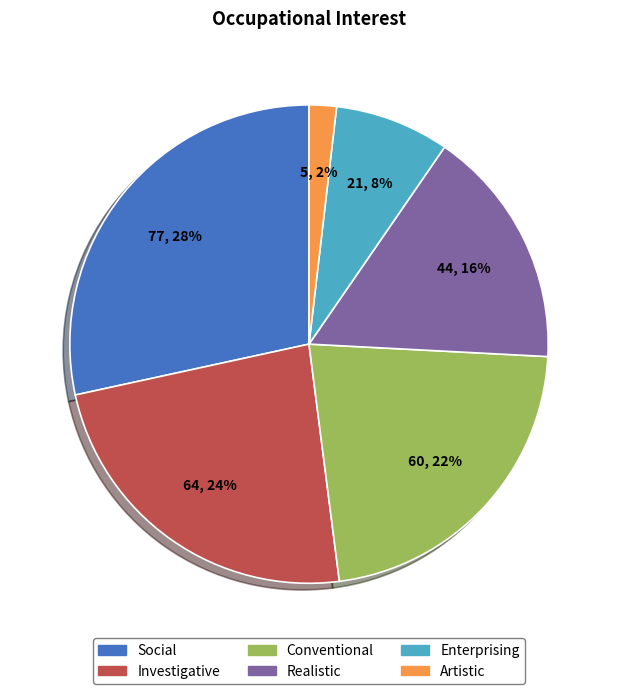

Count the number of slices in the pie.

6